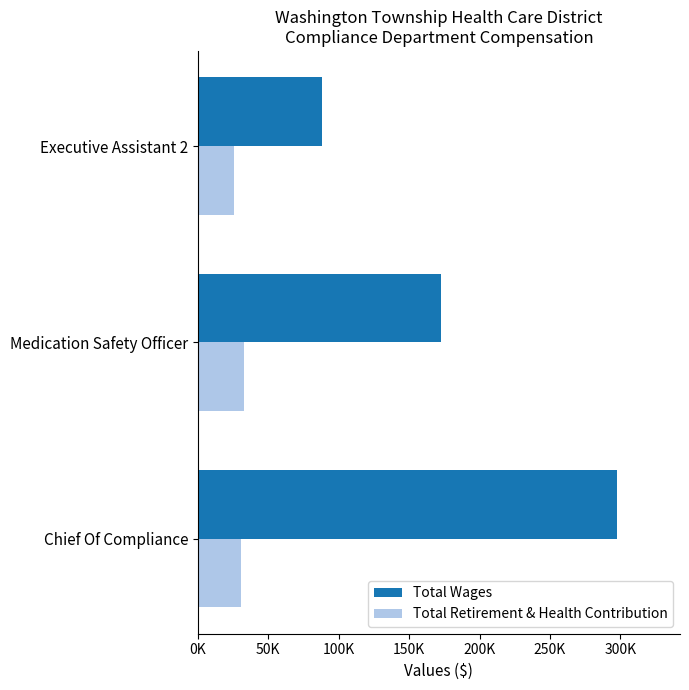

What are all the series names shown in the legend?

Total Wages, Total Retirement & Health Contribution